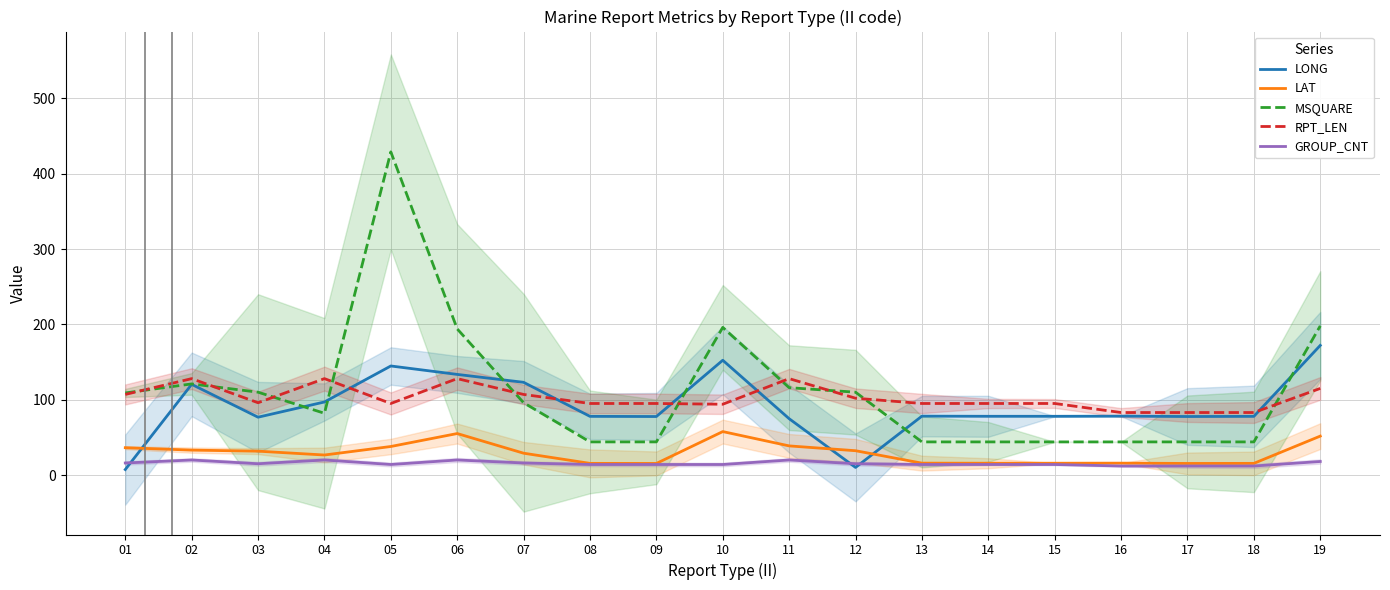

The value of MSQUARE at 08 is 44.0. True or false?

True